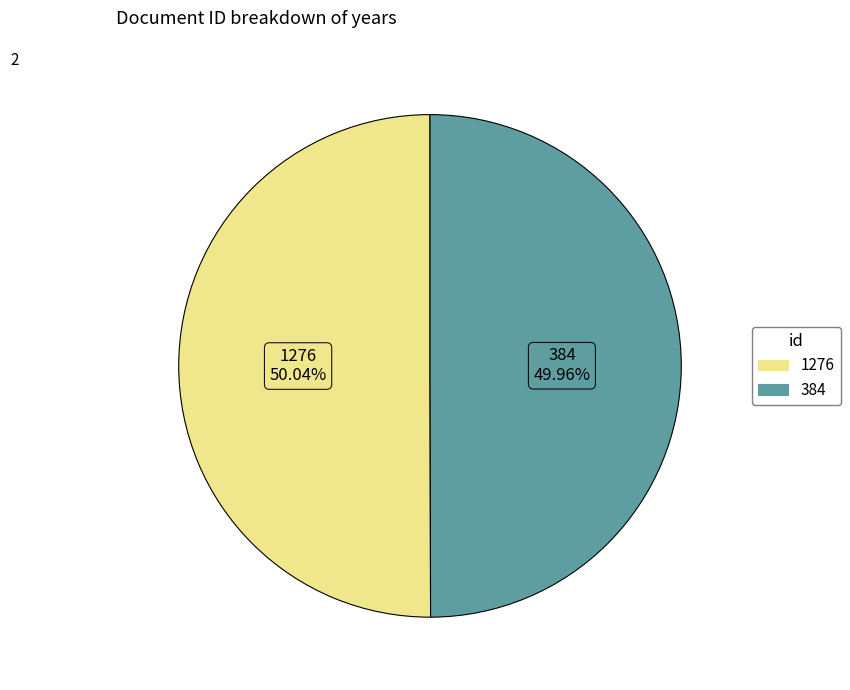

True or false: 1276 accounts for 50% of the total.

True